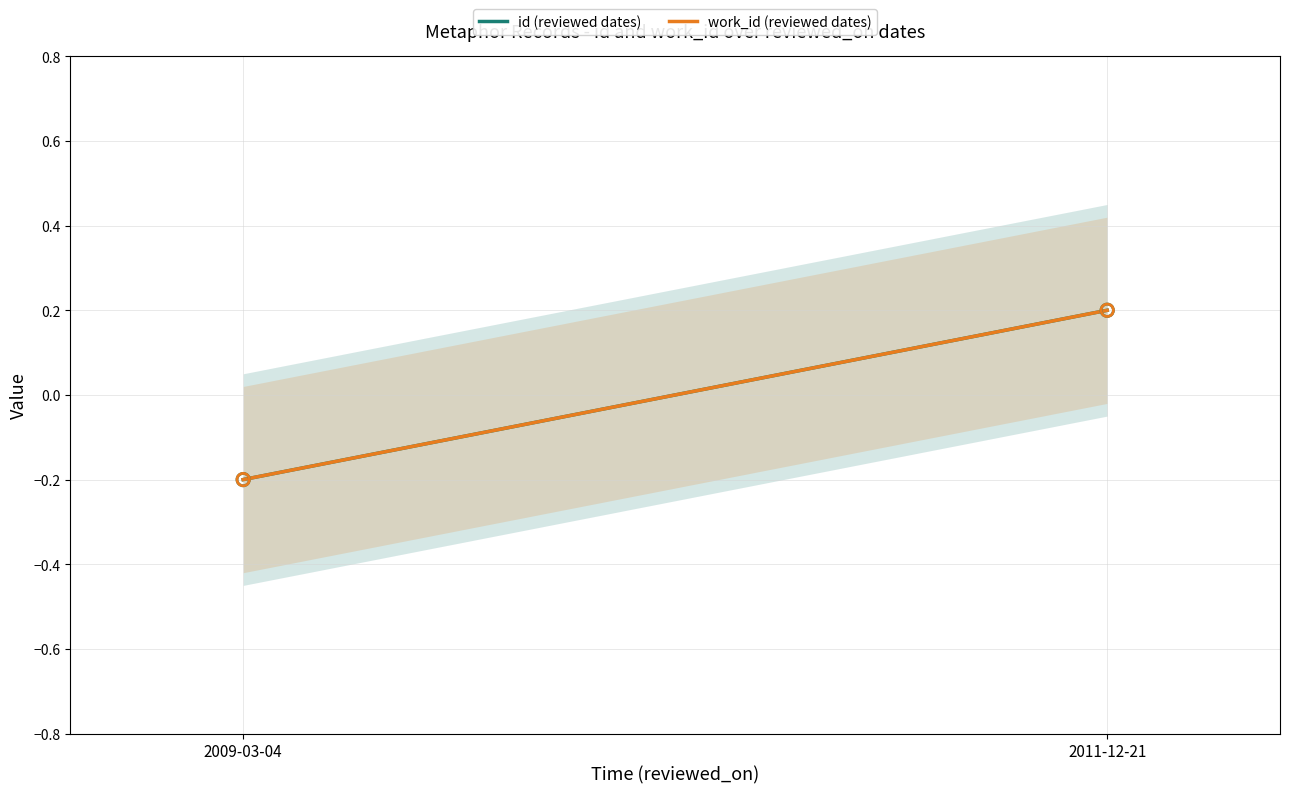

Which series contains the lowest Y value?

id (reviewed dates)